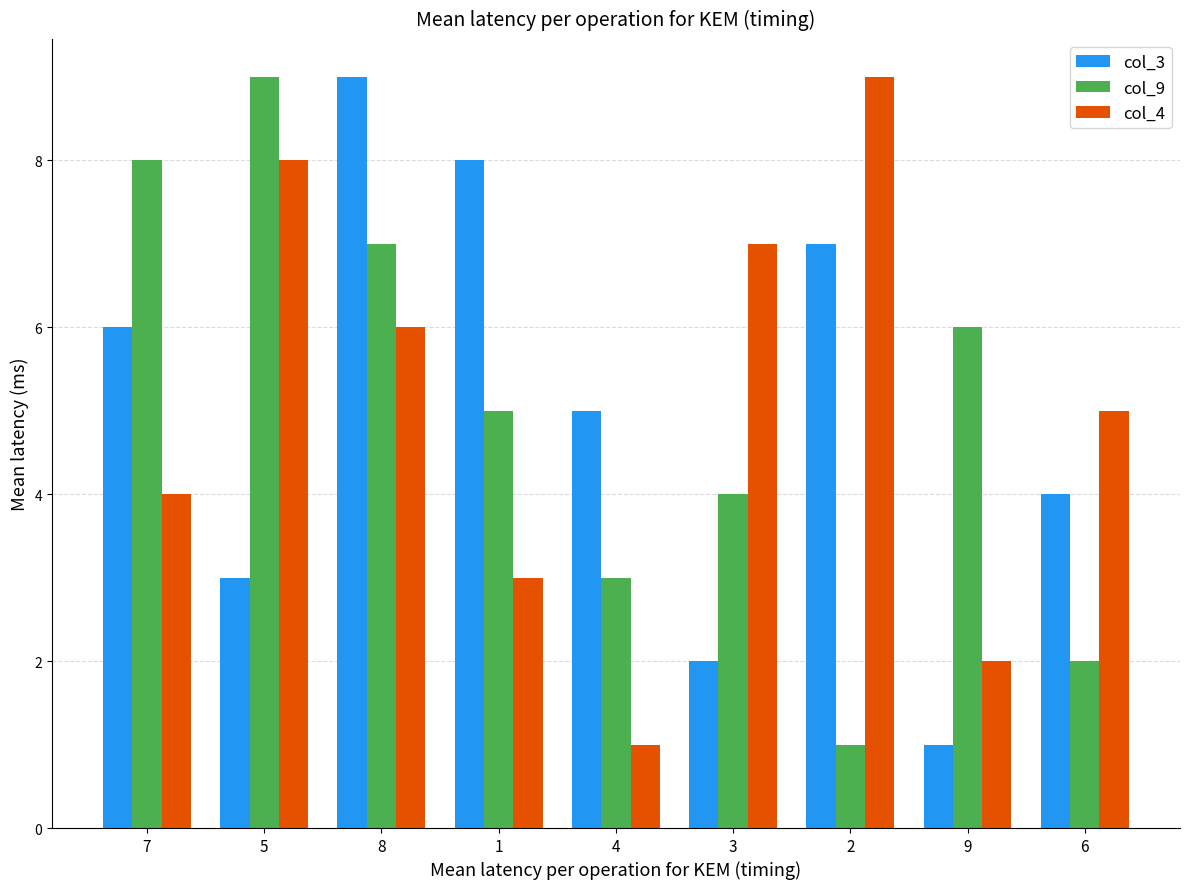

How many bars are there in total?

27